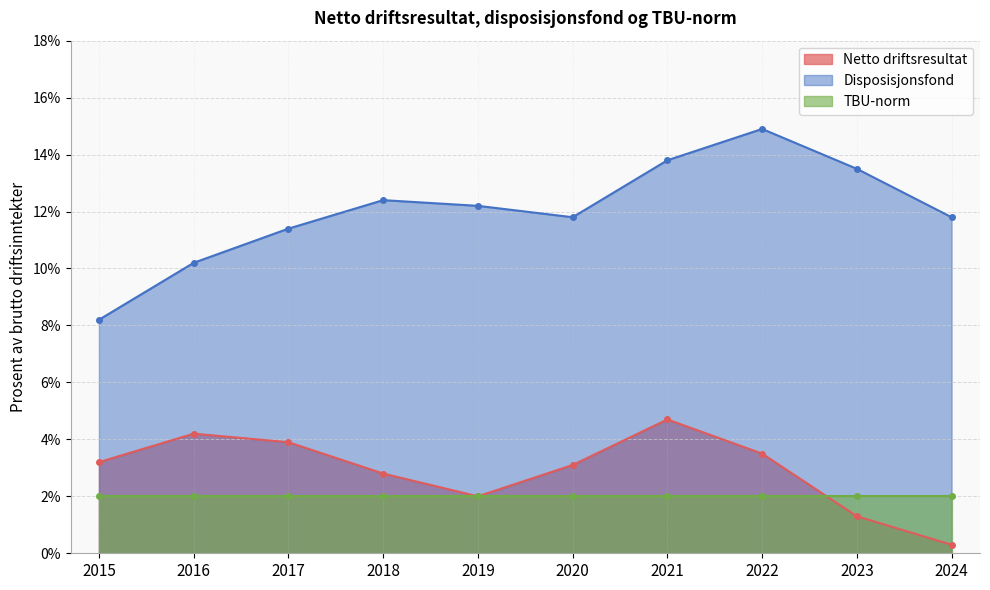

Is the value of Disposisjonsfond at 2015 greater than the value of Netto driftsresultat at 2021?

Yes